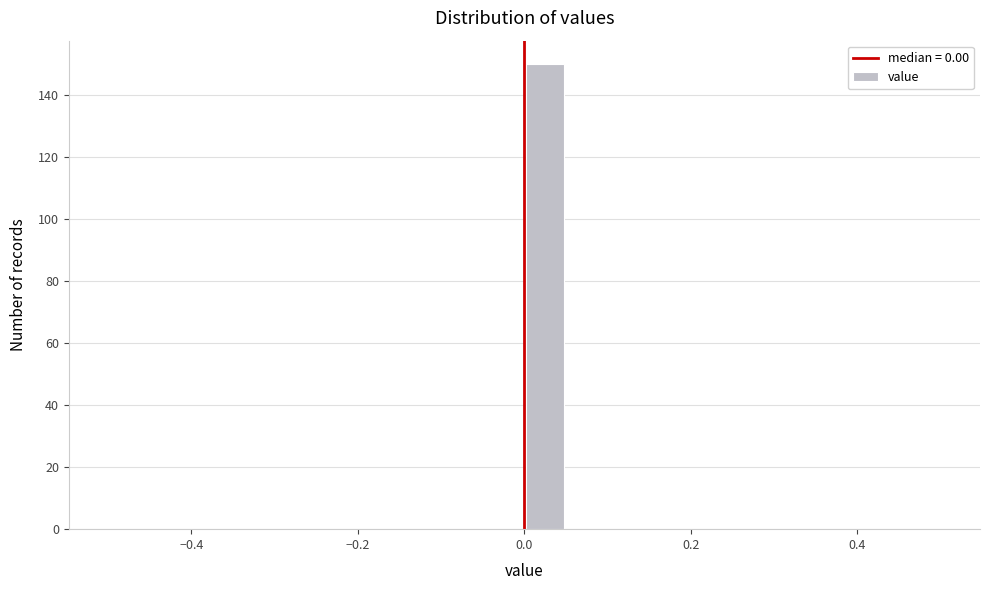

Around what value on the x-axis is the tallest bar? Give the approximate position of its centre, as read against the axis.

0.02